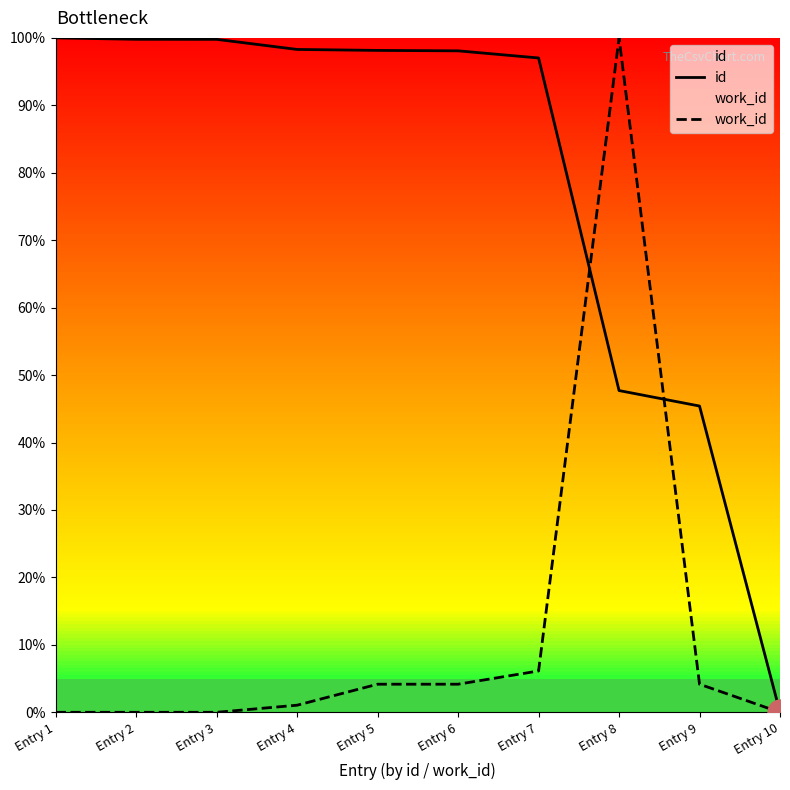

Where is work_id nearest to the value 0?

Entry 1